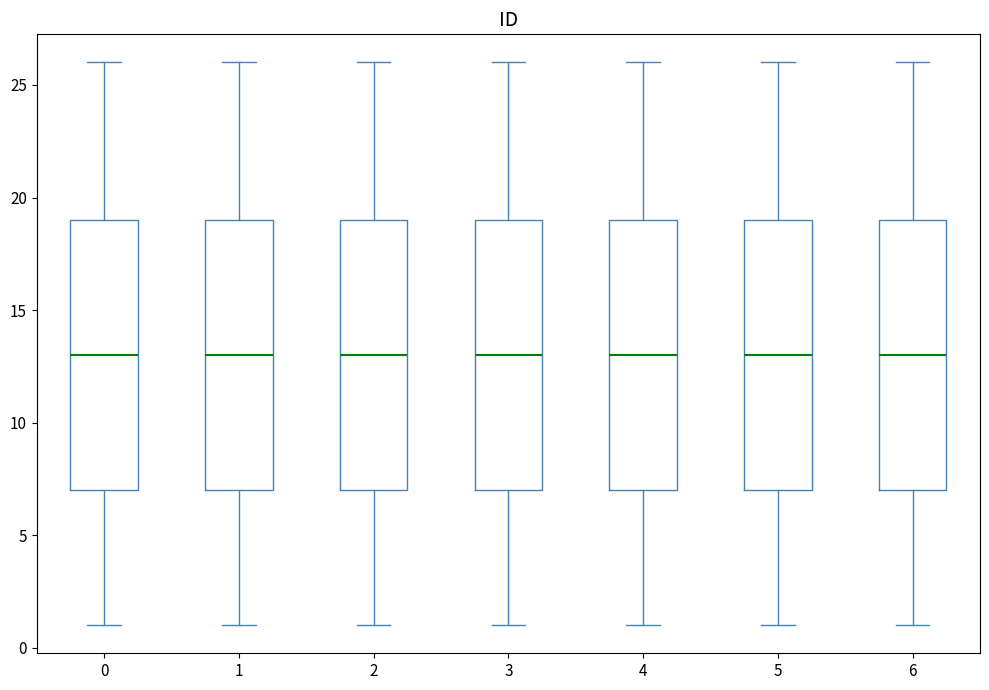

Where is the upper edge of the box at x = 2 on the y-axis? The values are not printed on the chart, so give them approximately, as read against the axis.

19